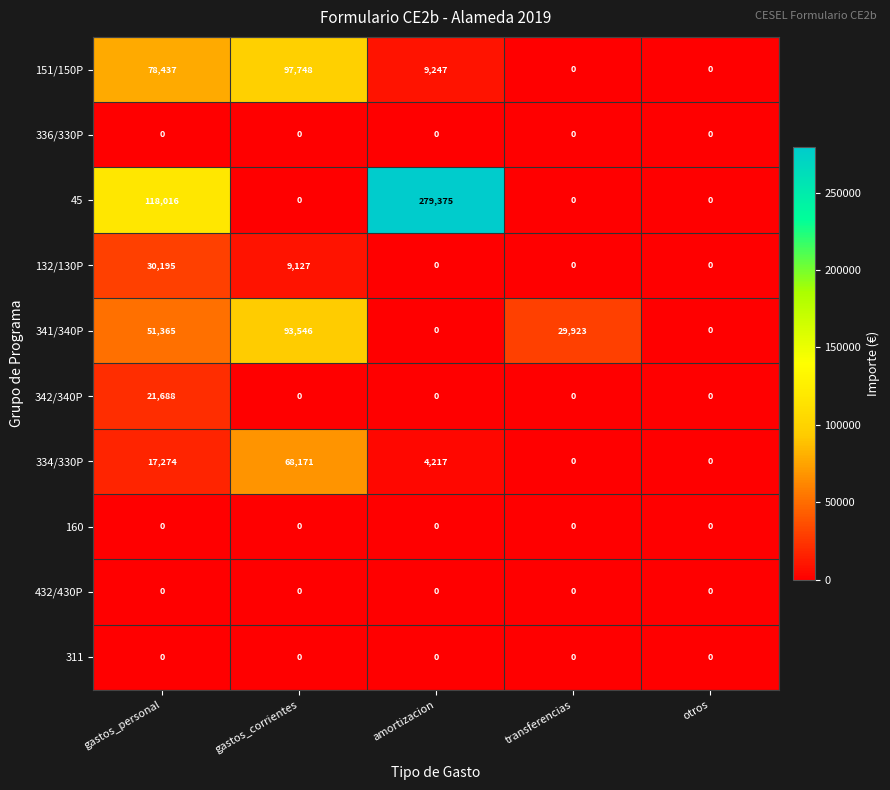

The value of 341/340P at otros is -50368. True or false?

False